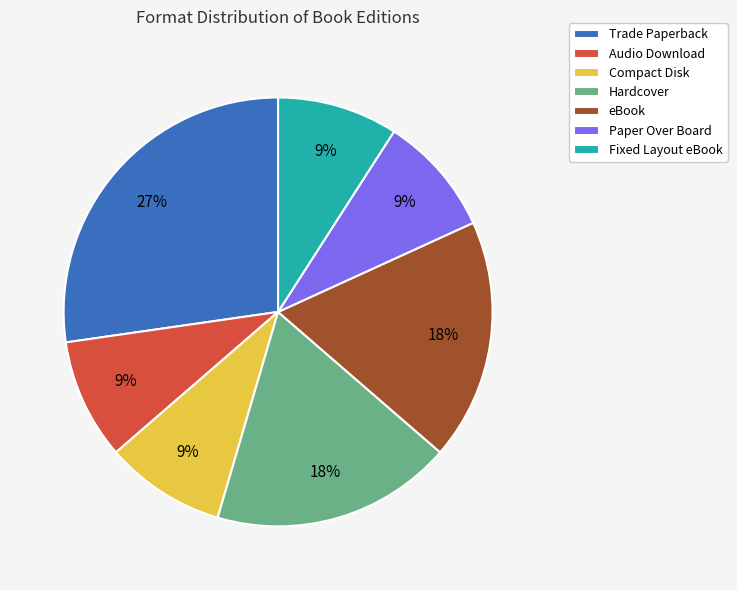

To the nearest percent, what is the combined percentage of Trade Paperback and Compact Disk?

36%